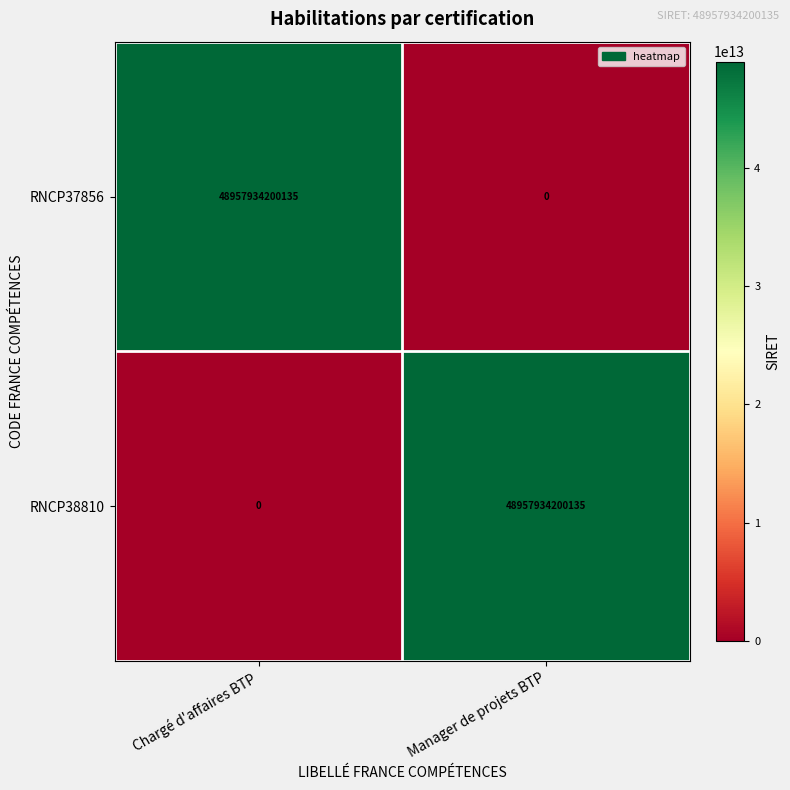

What is the average value of the RNCP38810 series?

24478967100068